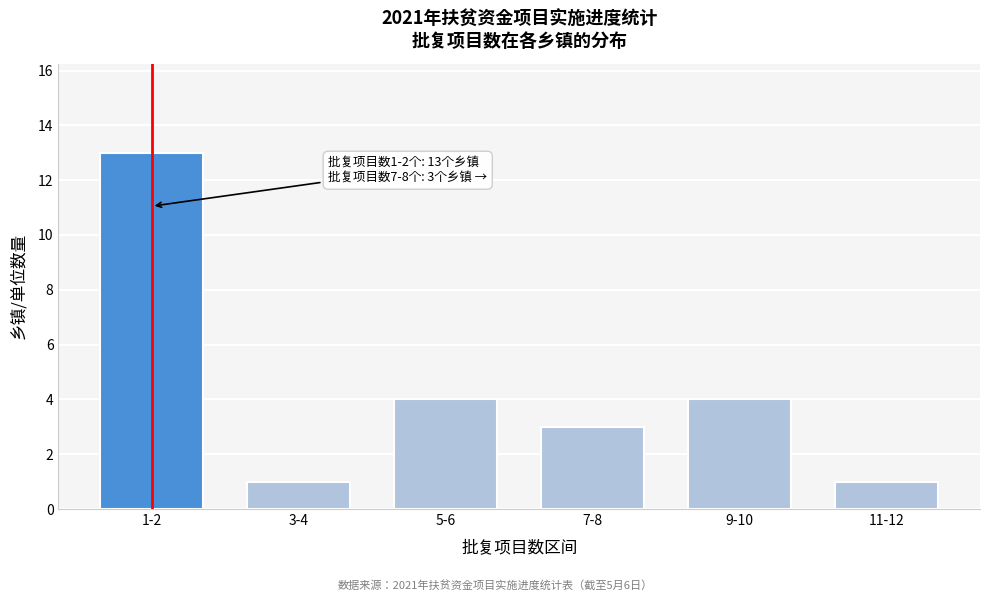

Reading left to right, what are all the values shown in this chart?

1-2=13	3-4=1	5-6=4	7-8=3	9-10=4	11-12=1